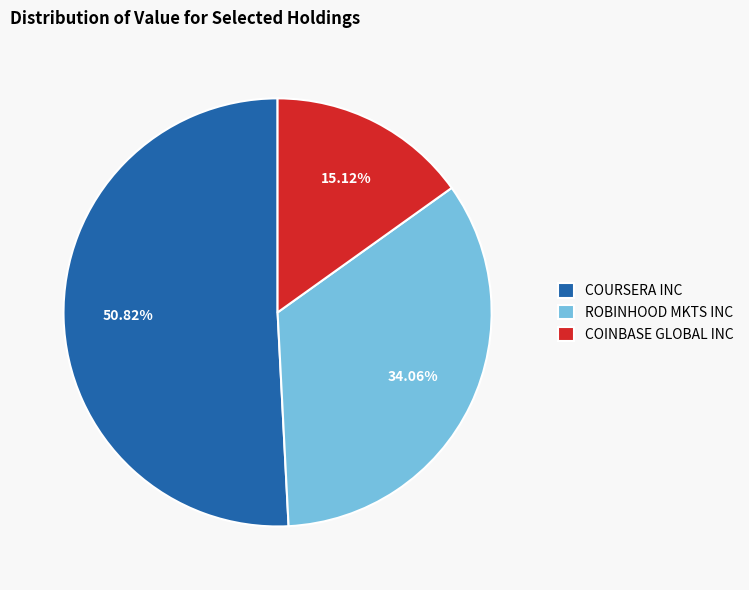

Which category has the biggest portion of the pie?

COURSERA INC